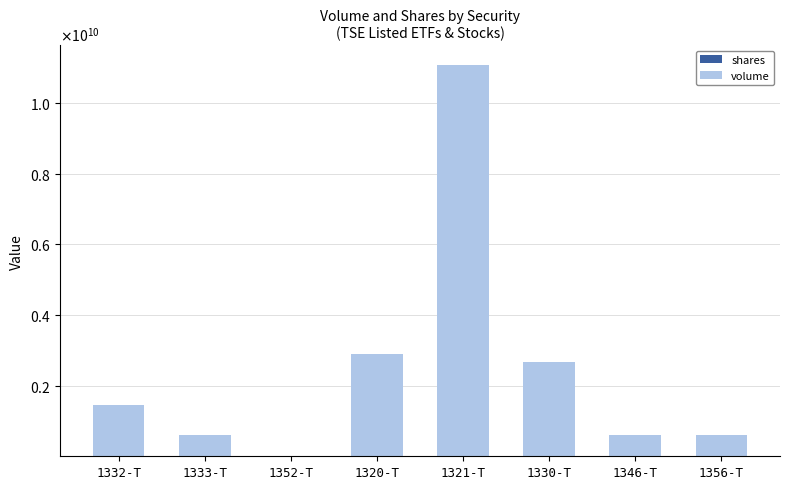

Are the bars horizontal?

No